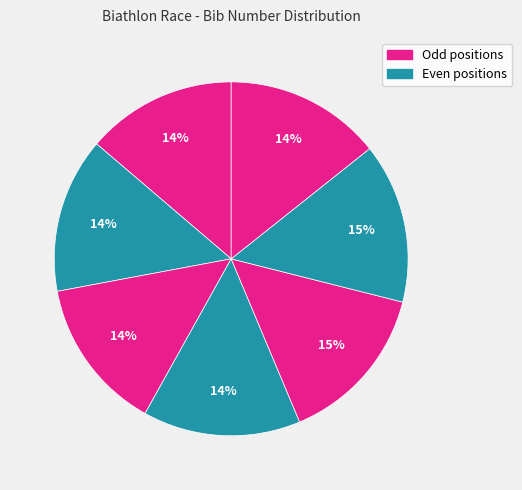

To the nearest percent, what is the difference between the largest and smallest slice percentages?

1%